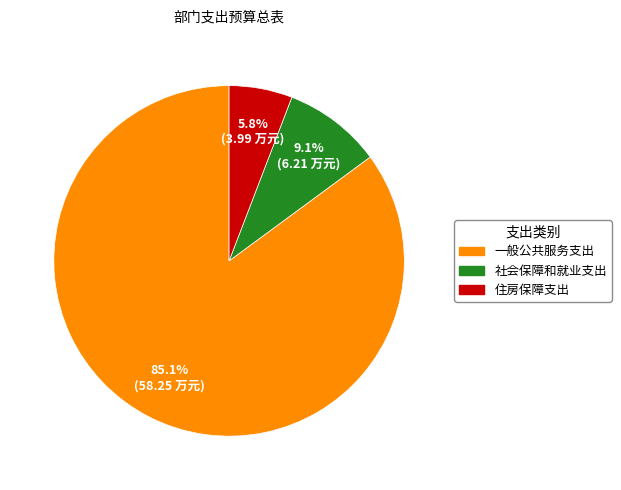

Between 一般公共服务支出 and 社会保障和就业支出, which is larger?

一般公共服务支出